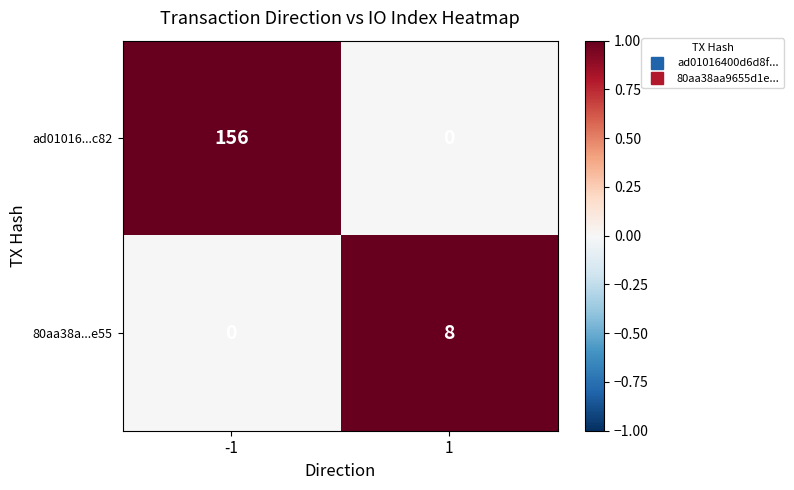

Which series has the largest range (max minus min)?

ad01016...c82